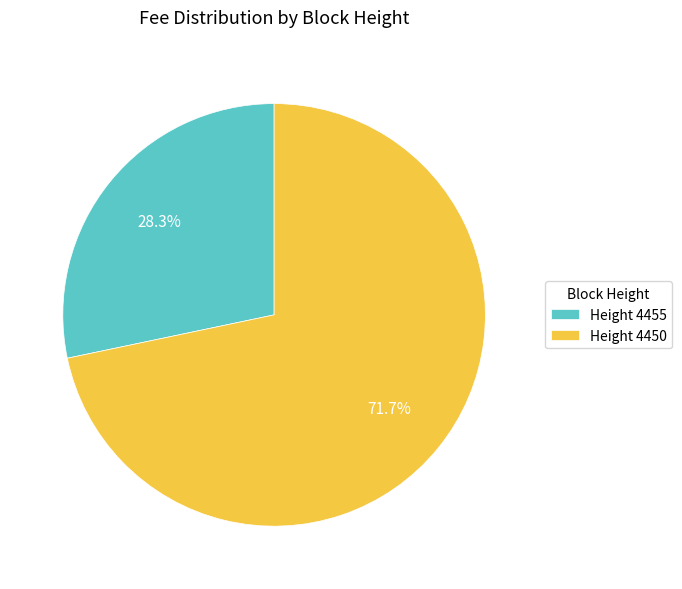

How many segments does this pie chart have?

2